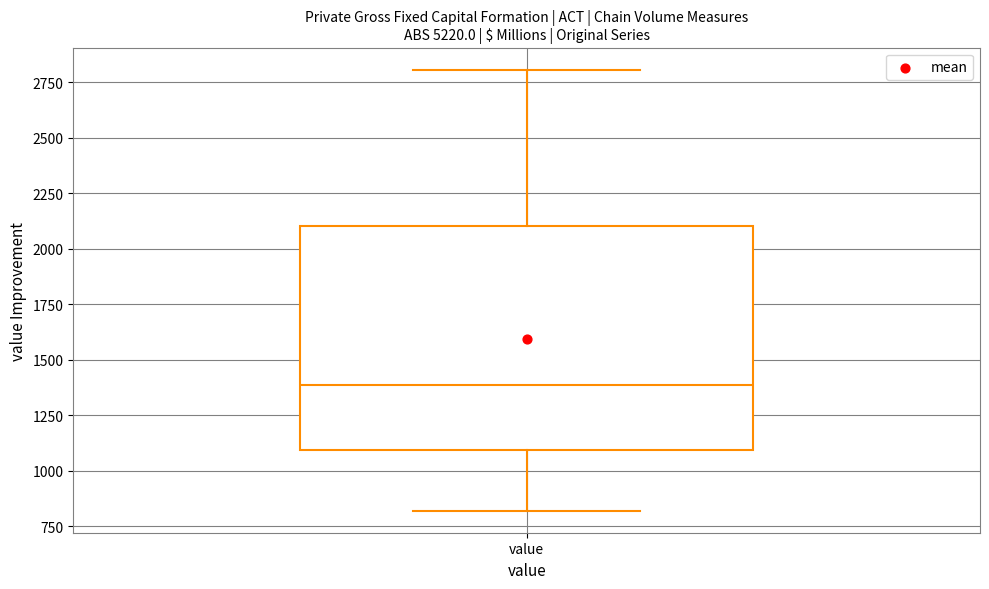

Transcribe this box plot: give where the median line is, the range the box spans, and where the two whiskers end, as read against the y-axis. The values are not printed on the chart, so give them approximately, as read against the axis.

median 1400, box 1100 to 2100, whiskers 800 to 2800